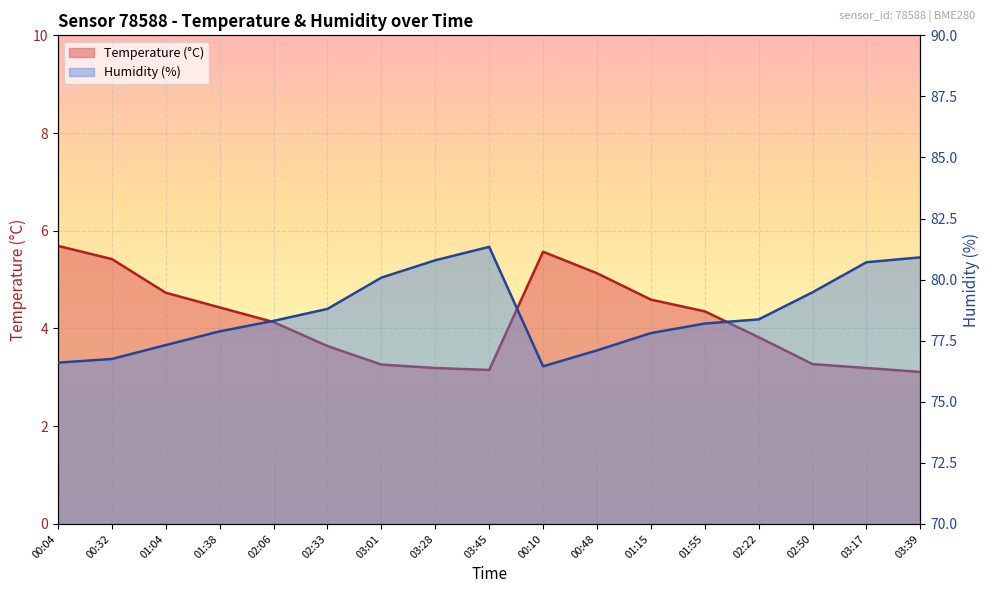

What is the maximum value for Temperature (°C)?

5.7